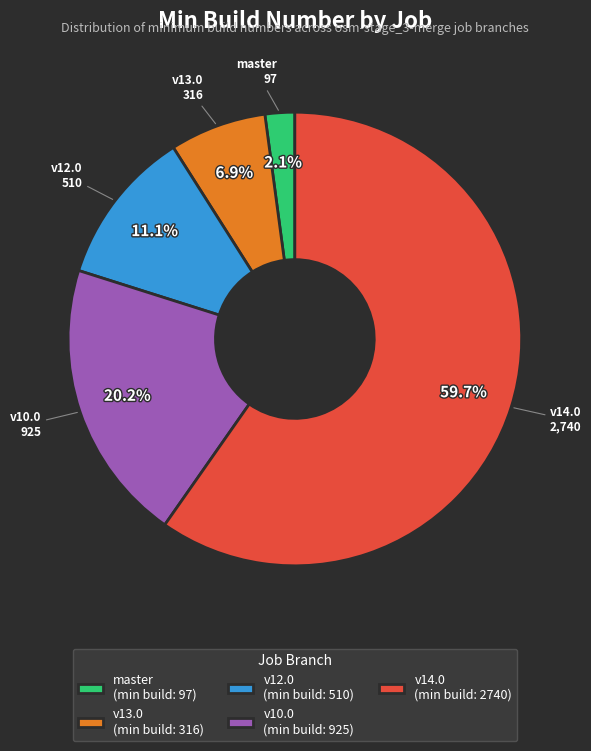

Which slice represents more than half of the pie?

v14.0 (min build: 2740)